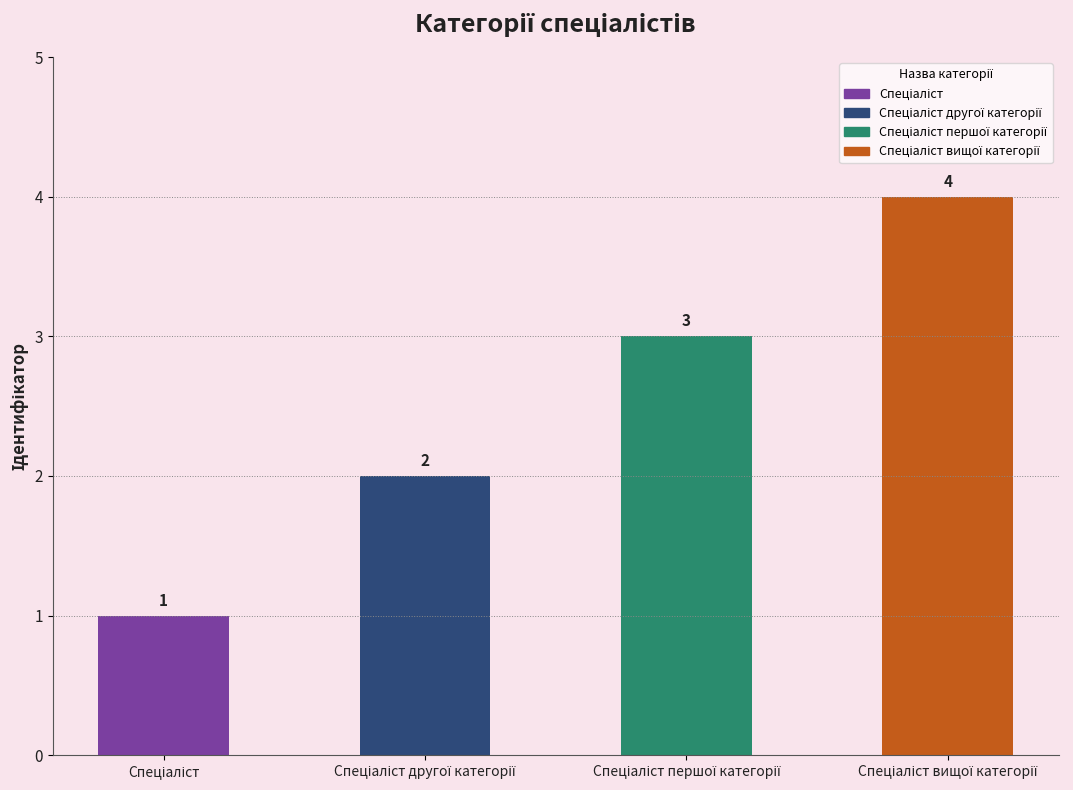

What is the difference between the maximum and minimum values?

3